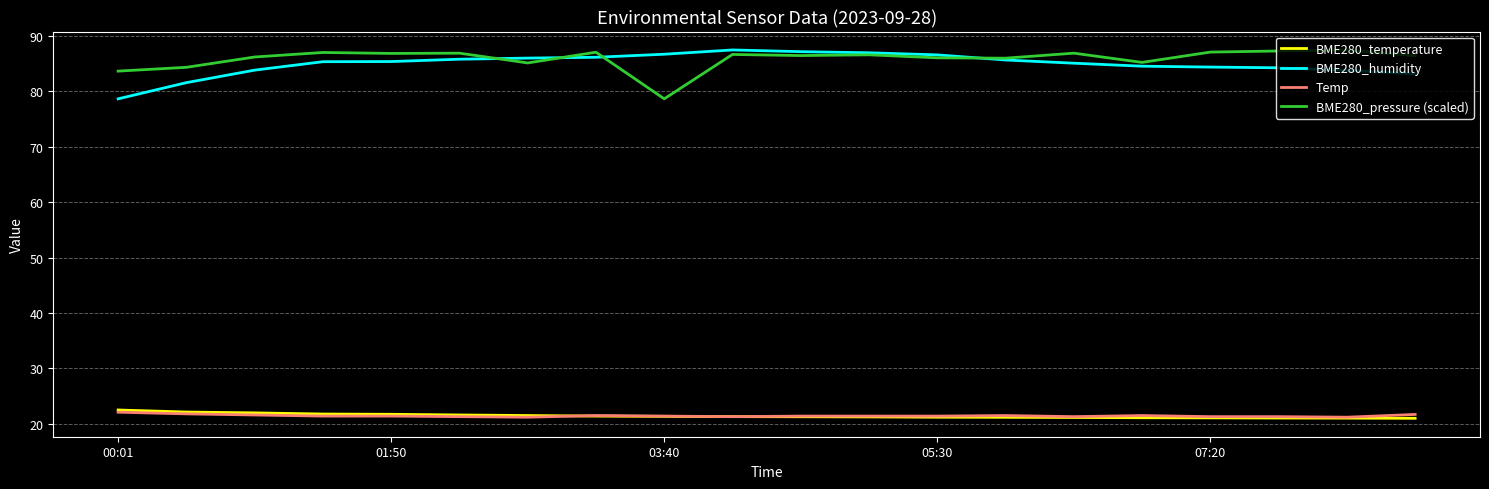

Does the chart display data point markers on the line(s)?

No